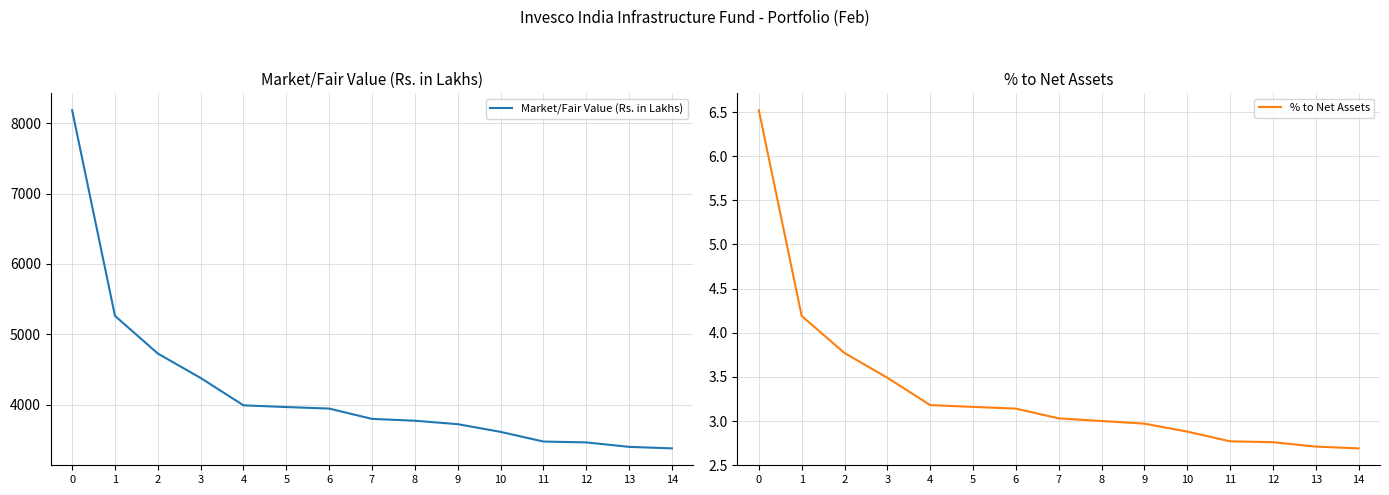

What are all the series names shown in the legend?

Market/Fair Value (Rs. in Lakhs), % to Net Assets